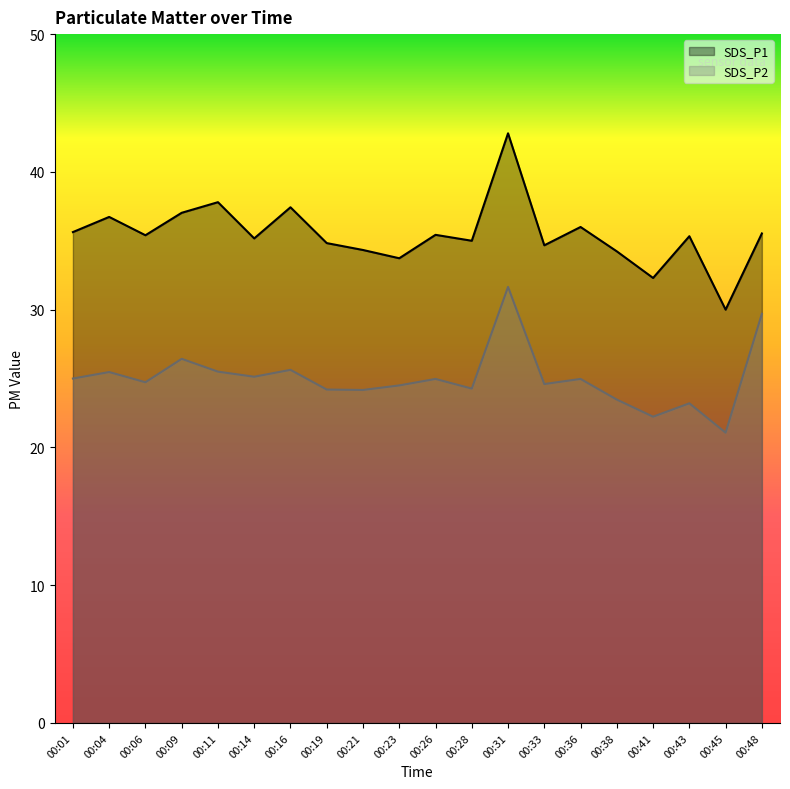

What is the smallest value displayed?

21.1